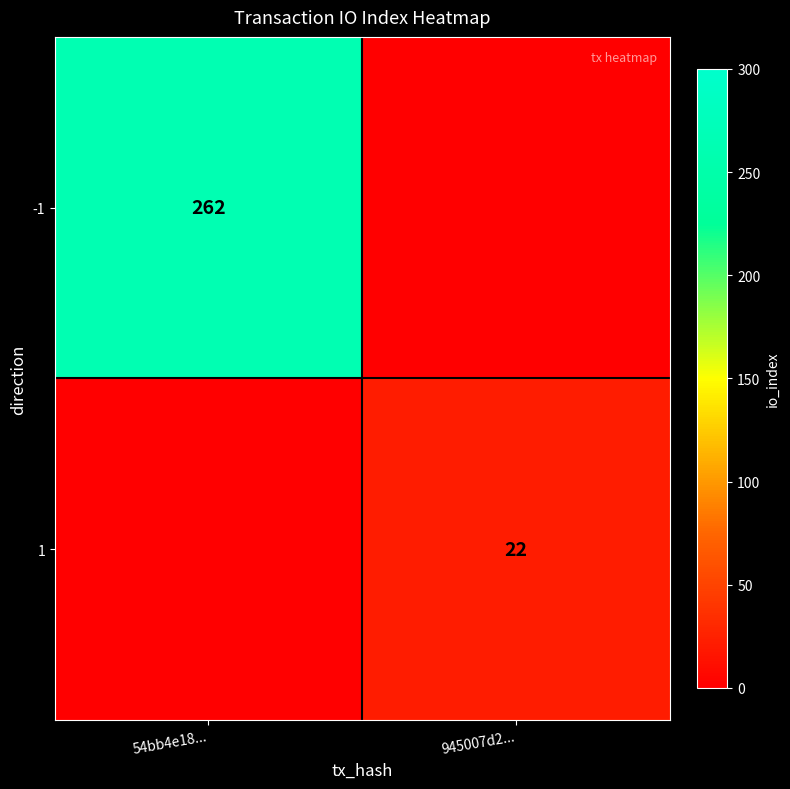

The value of 1 at 945007d2... is 22. True or false?

True